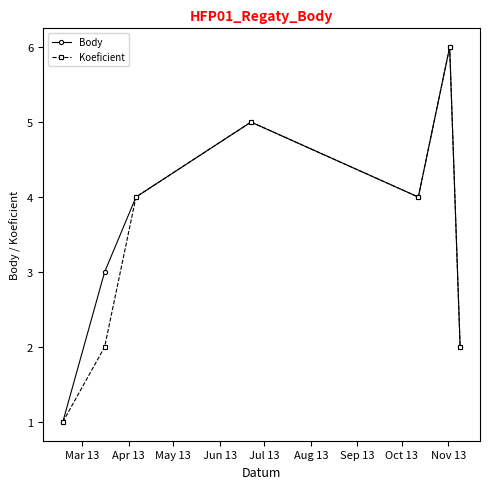

What is the greatest value displayed?

6